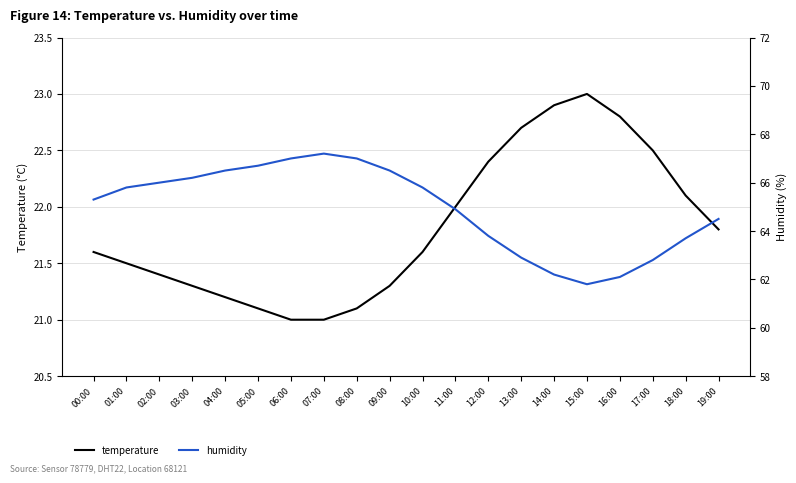

At which category is the sum across all series the highest?

07:00